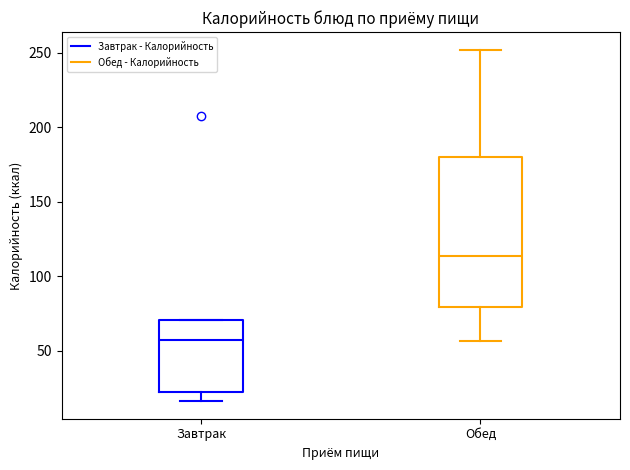

Which box's median line is the lowest?

Завтрак